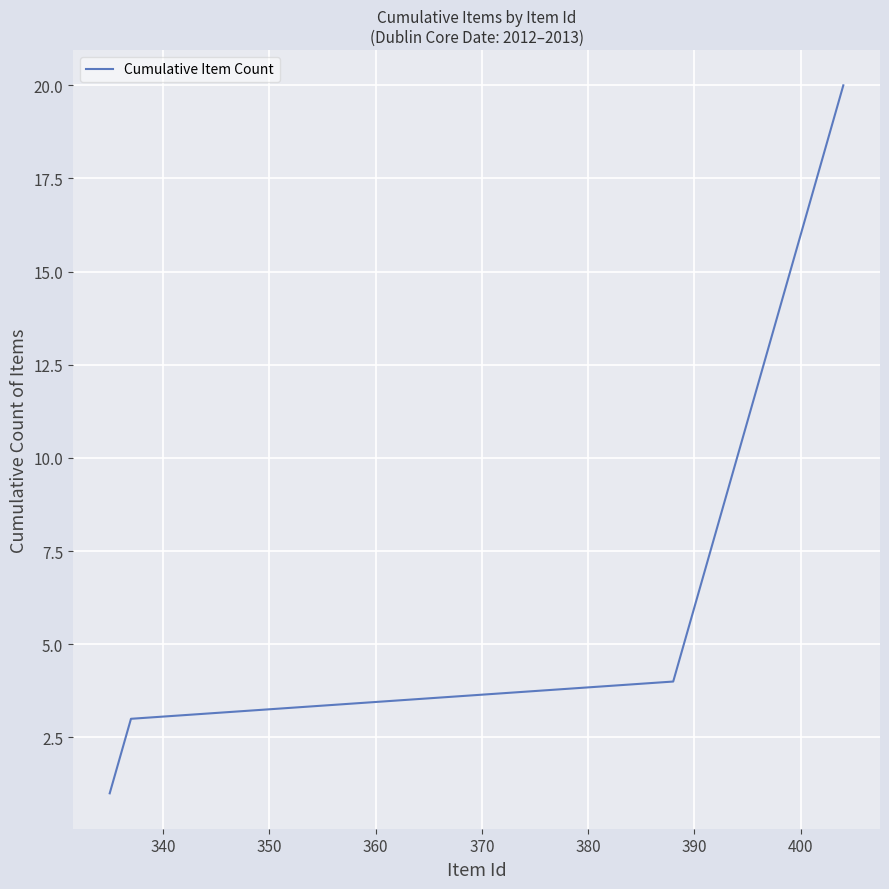

What is the maximum value shown in the chart?

20